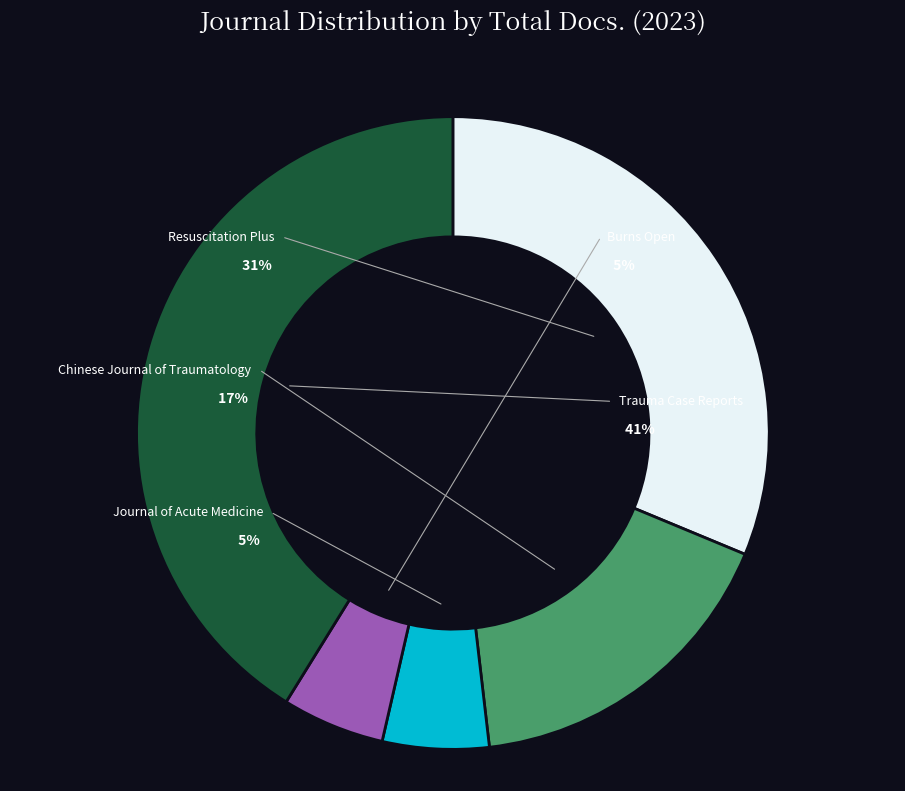

To the nearest percent, what percentage of the pie is Resuscitation Plus?

31%